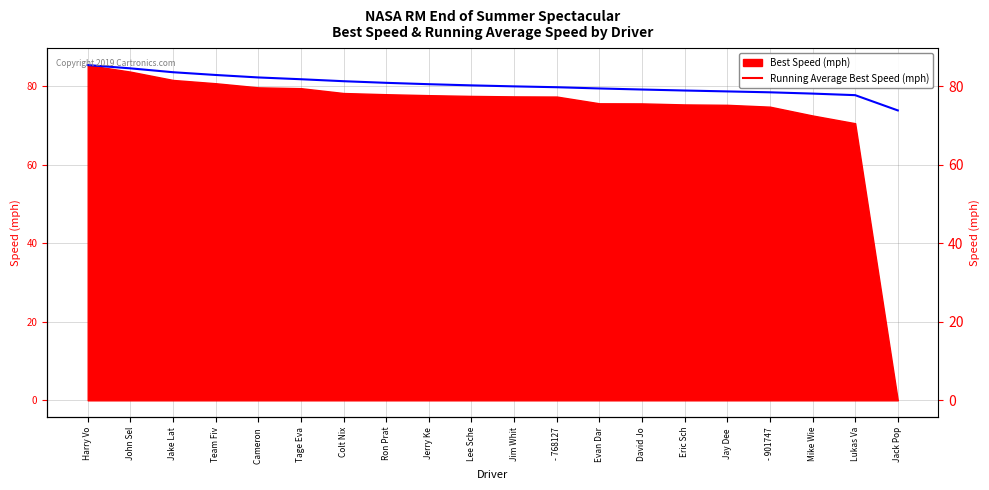

True or false: there are more than 2 points higher than both neighbors.

False